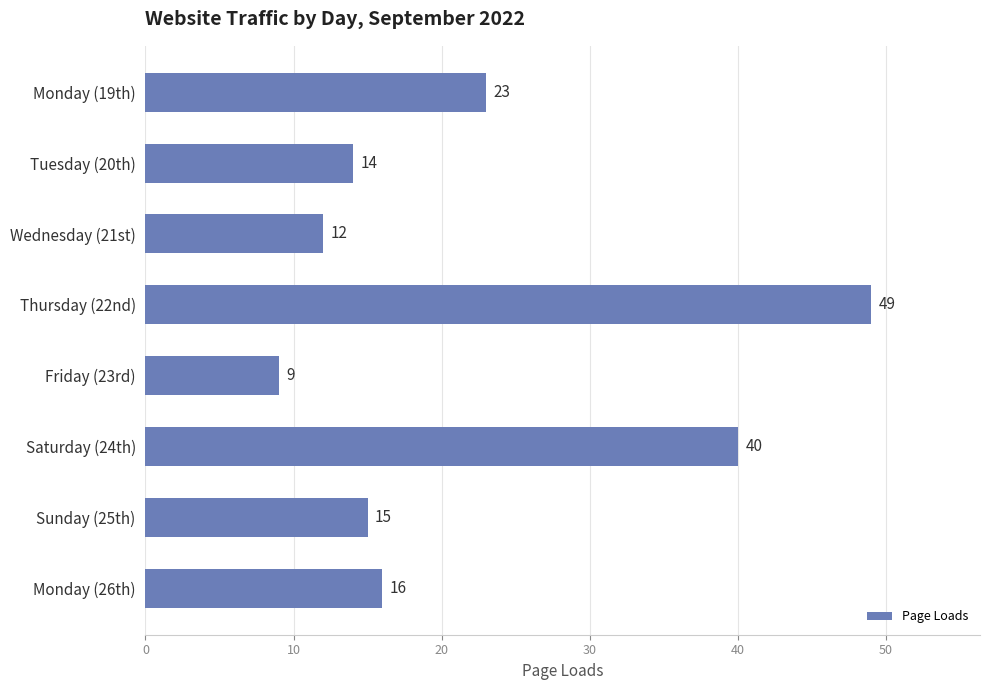

What is the difference between the maximum and minimum values?

40